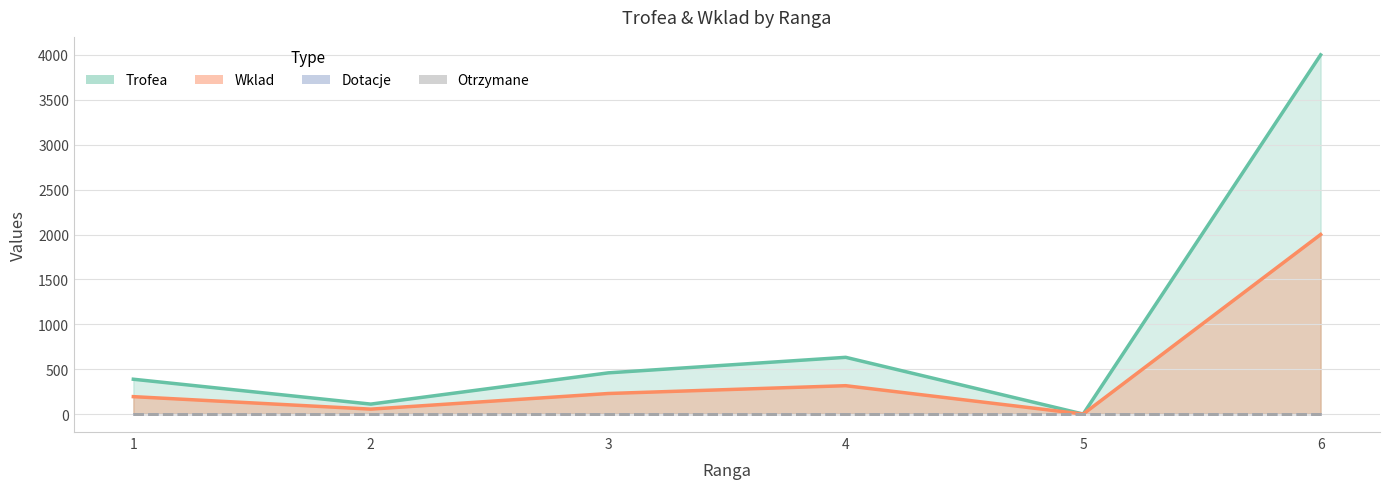

True or false: Wklad and Trofea cross at least once.

False